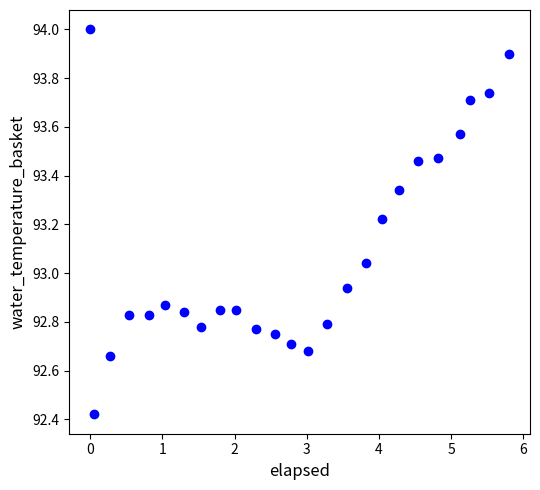

What is the range of Y values (max minus min)?

1.6